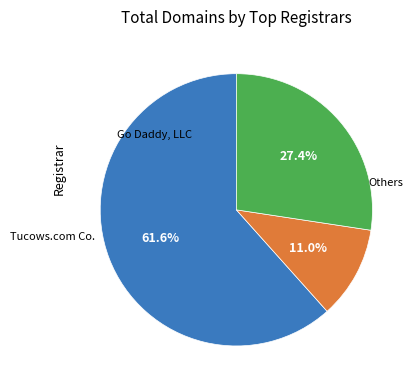

Which category accounts for the majority?

Go Daddy, LLC